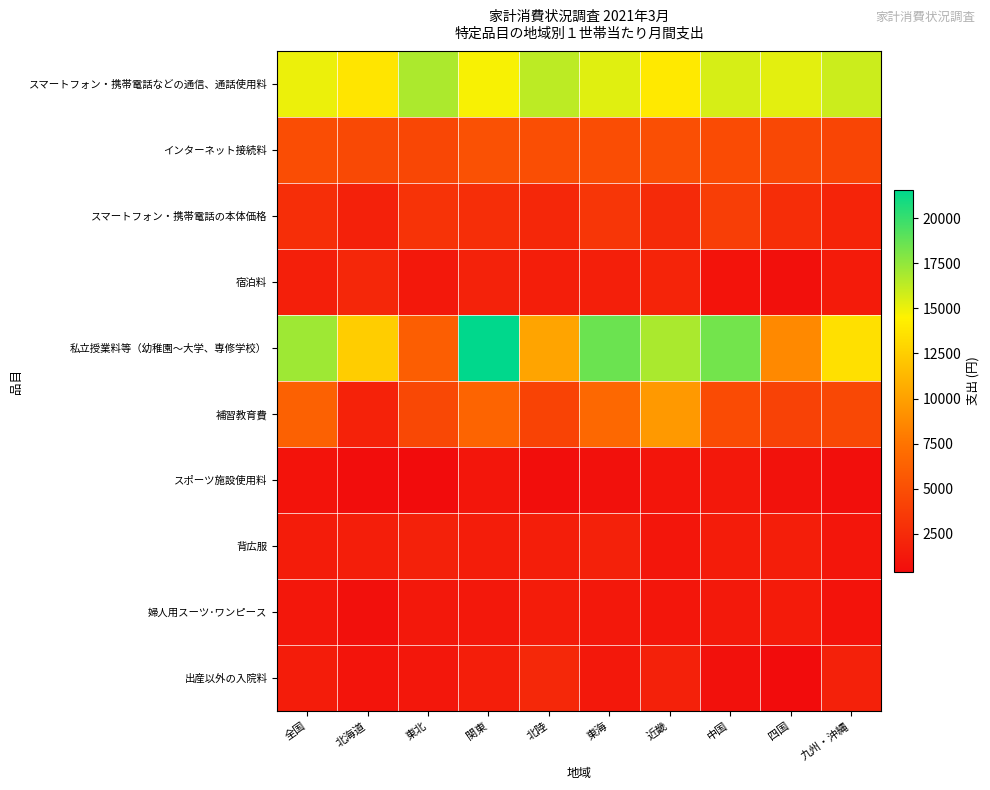

Which has a higher value, 東海 or 四国?

東海